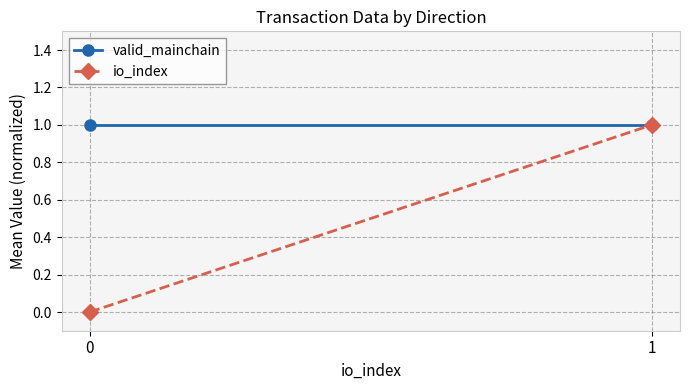

Reading left to right, list all the values displayed in this chart.

valid_mainchain: 1	1
io_index: 0	1